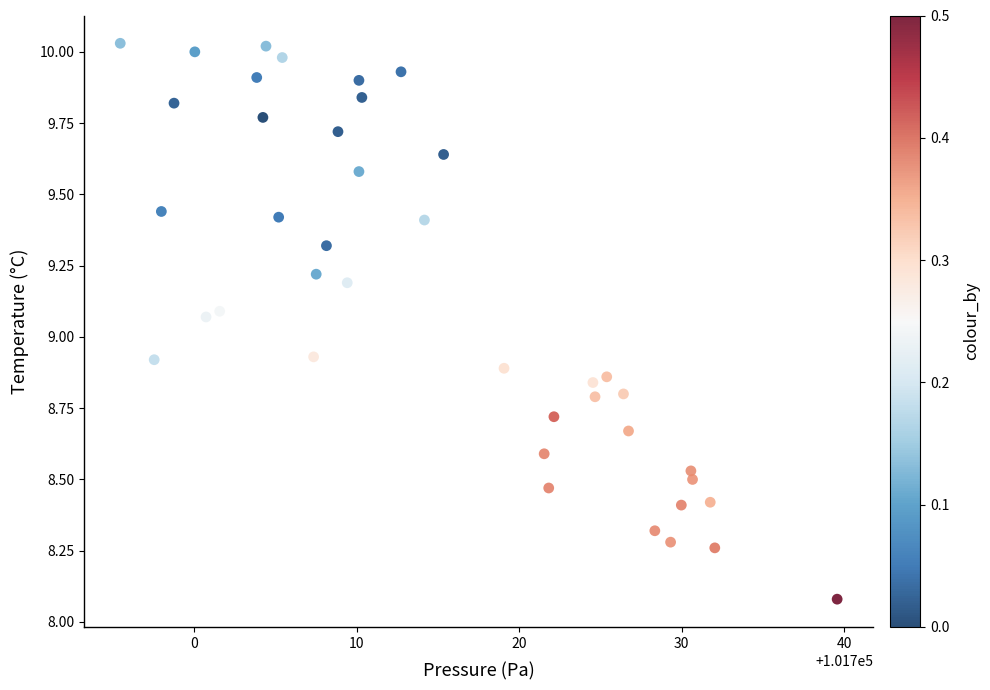

What is the range of X values (max minus min)?

44.1